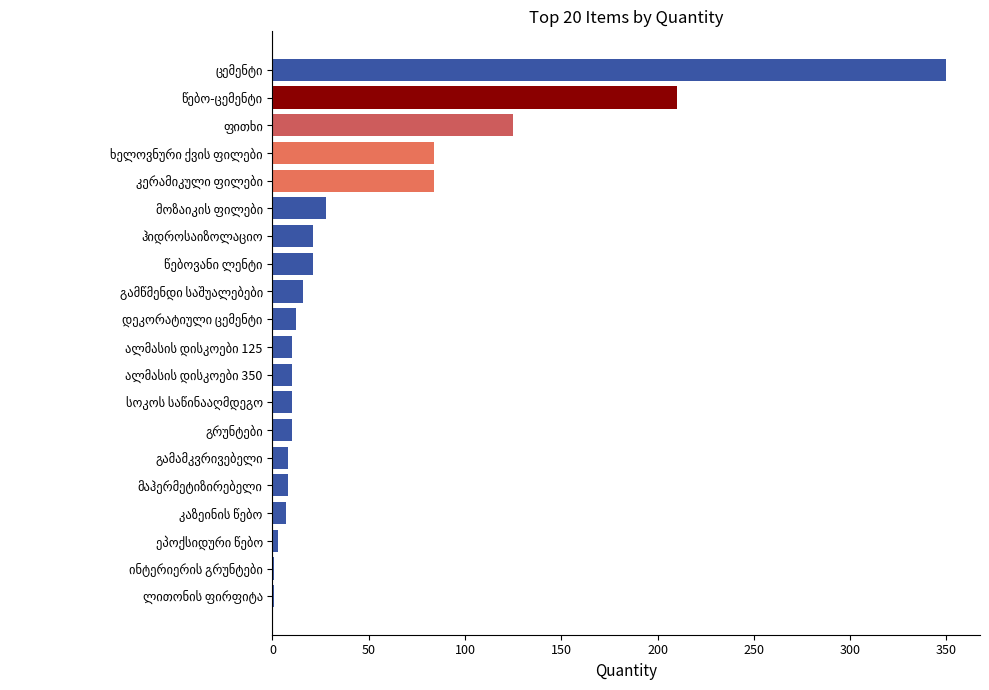

What is the sum of all values?

1019